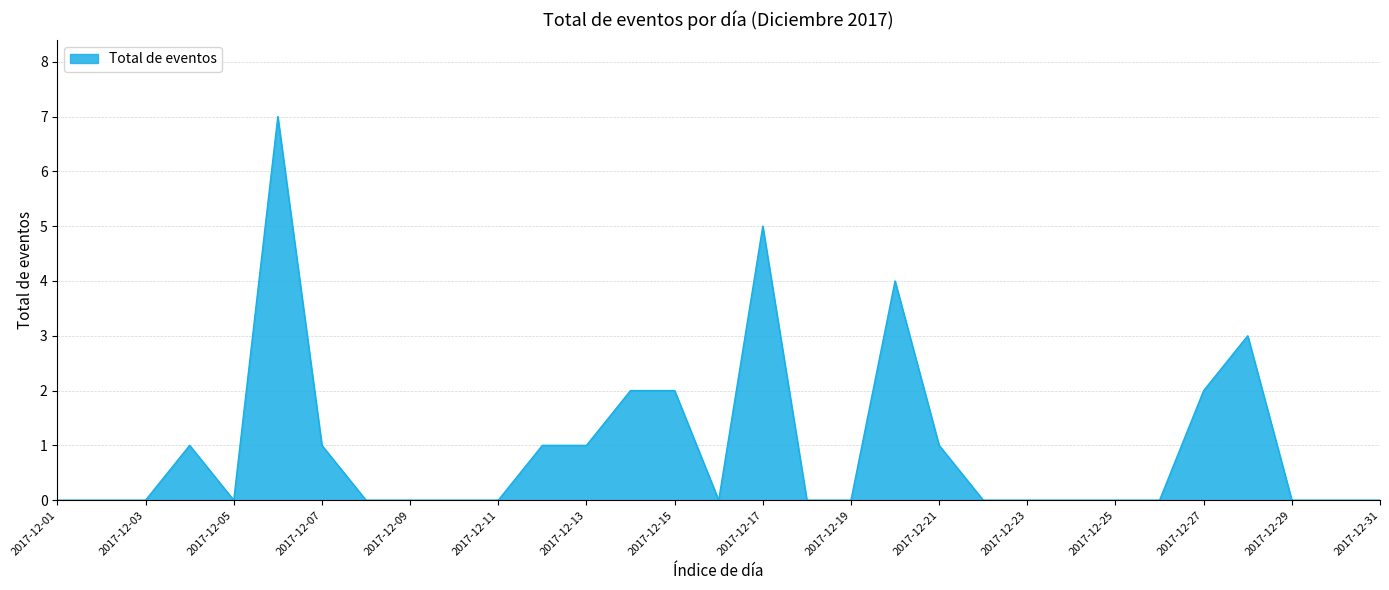

What is the greatest value displayed?

7